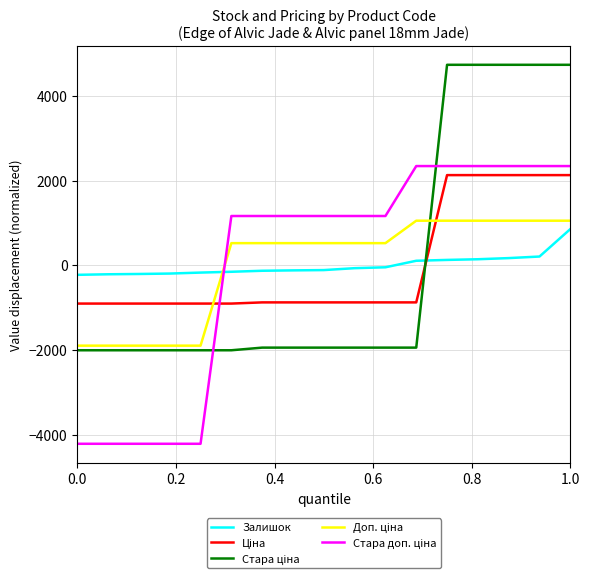

What is the maximum value shown in the chart?

4735.5